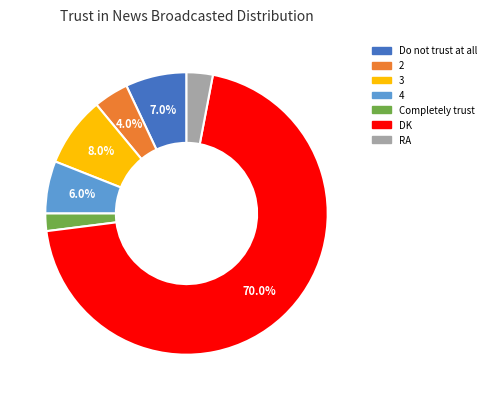

Is there a majority slice in this chart?

Yes